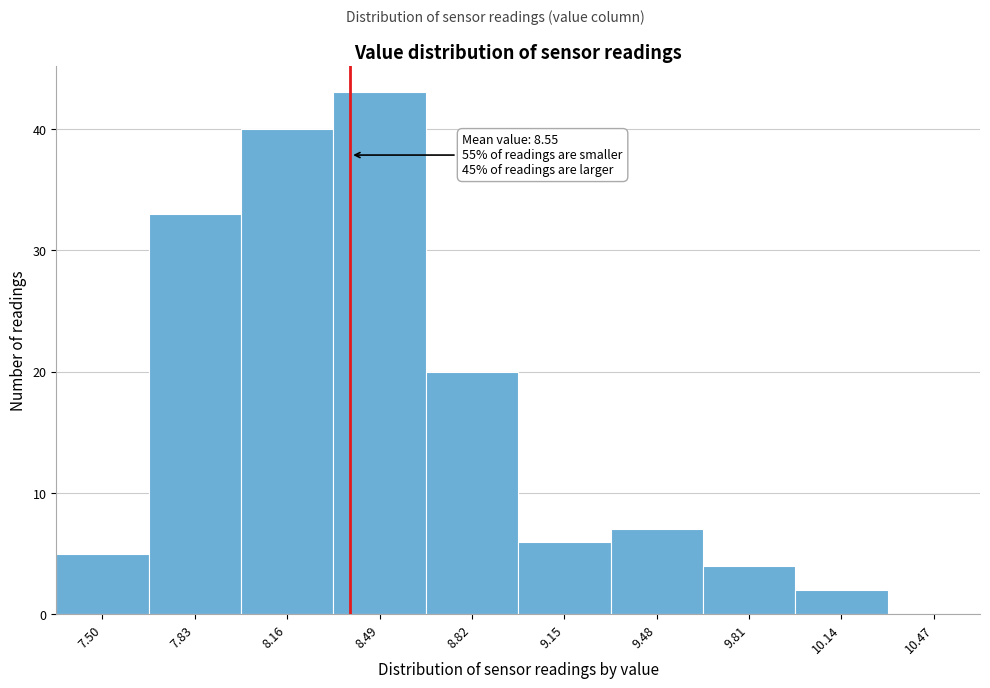

Reading right to left, transcribe all the data shown in this chart.

10.47=0	10.14=2	9.81=4	9.48=7	9.15=6	8.82=20	8.49=43	8.16=40	7.83=33	7.50=5